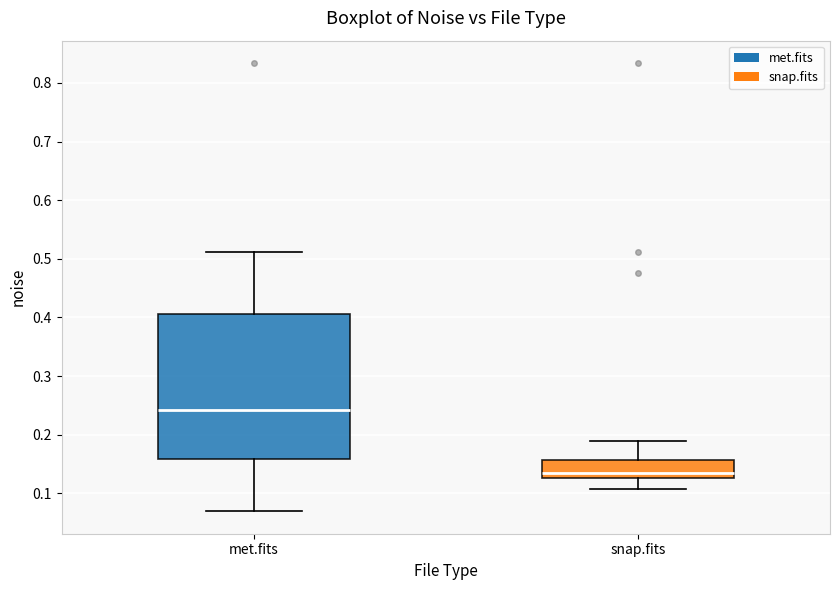

Reading left to right, transcribe this box plot: for each box, give where its median line is, the range the box spans, and where its two whiskers end, as read against the y-axis. The values are not printed on the chart, so give them approximately, as read against the axis.

met.fits: median 0.24, box 0.16 to 0.41, whiskers 0.07 to 0.51
snap.fits: median 0.13 (just above the box's lower edge), box 0.13 to 0.16, whiskers 0.11 to 0.19